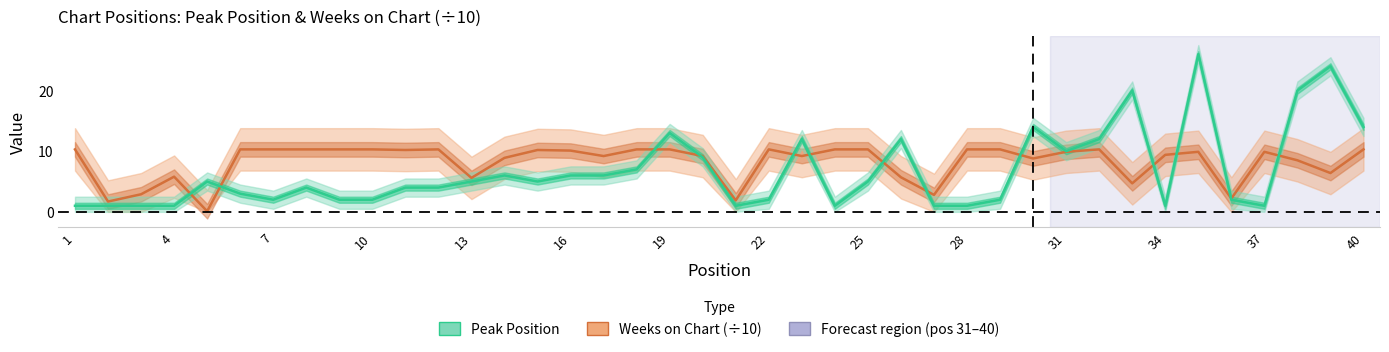

How many lines are shown in the chart?

2